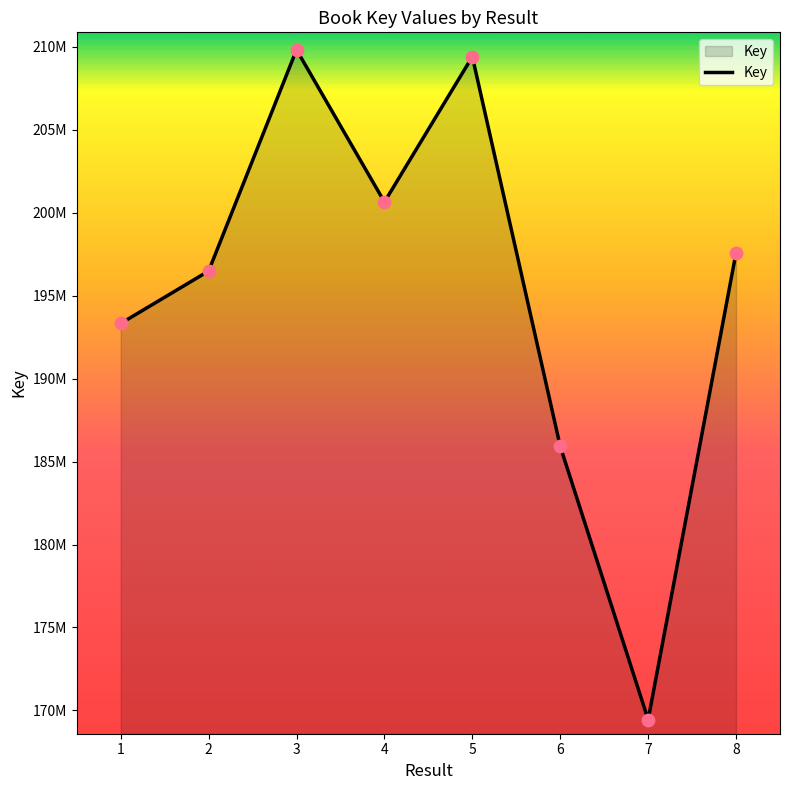

What is the change in value from 2 to 3?

+13339173